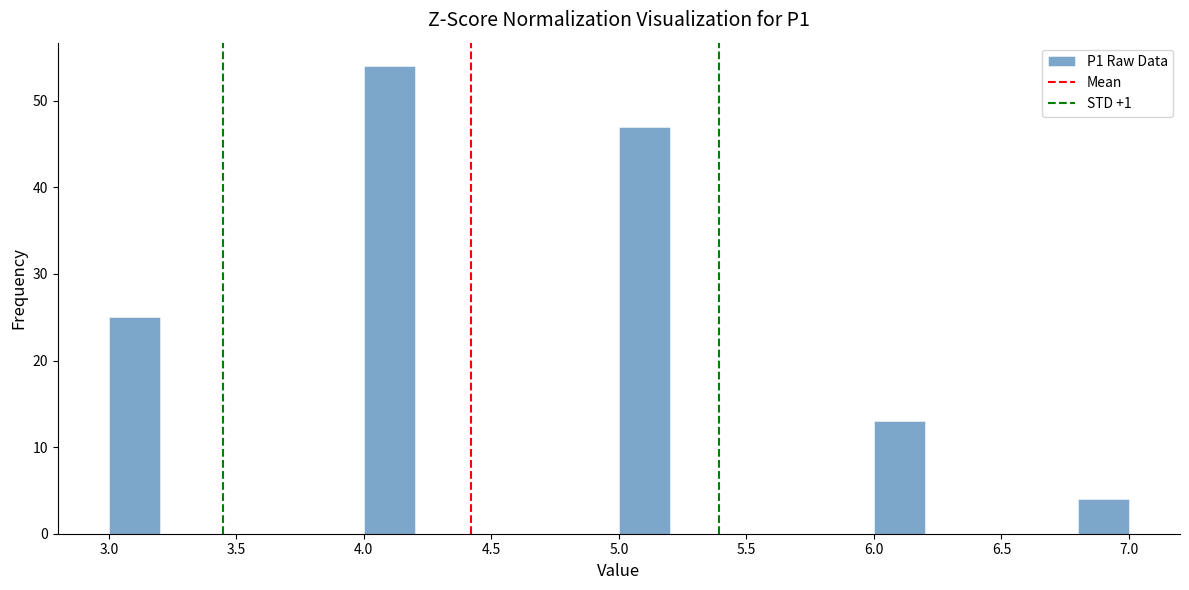

Reading left to right, list every bar in this chart as the range it spans on the x-axis followed by its height. The values are not printed on the chart, so give them approximately, as read against the axis.

3.0 to 3.2: 25
3.2 to 3.4: 0
3.4 to 3.6: 0
3.6 to 3.8: 0
3.8 to 4.0: 0
4.0 to 4.2: 54
4.2 to 4.4: 0
4.4 to 4.6: 0
4.6 to 4.8: 0
4.8 to 5.0: 0
5.0 to 5.2: 47
5.2 to 5.4: 0
5.4 to 5.6: 0
5.6 to 5.8: 0
5.8 to 6.0: 0
6.0 to 6.2: 13
6.2 to 6.4: 0
6.4 to 6.6: 0
6.6 to 6.8: 0
6.8 to 7.0: 4